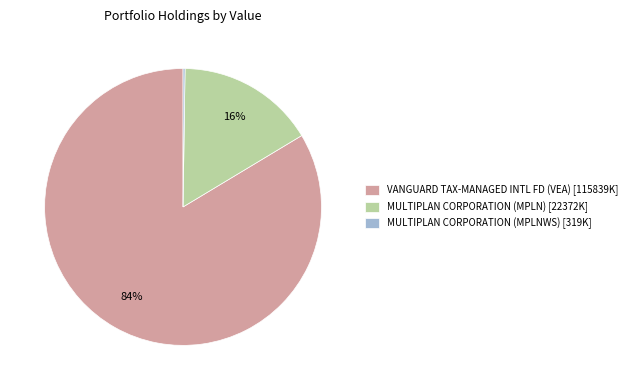

Is there any slice that represents more than half of the pie?

Yes